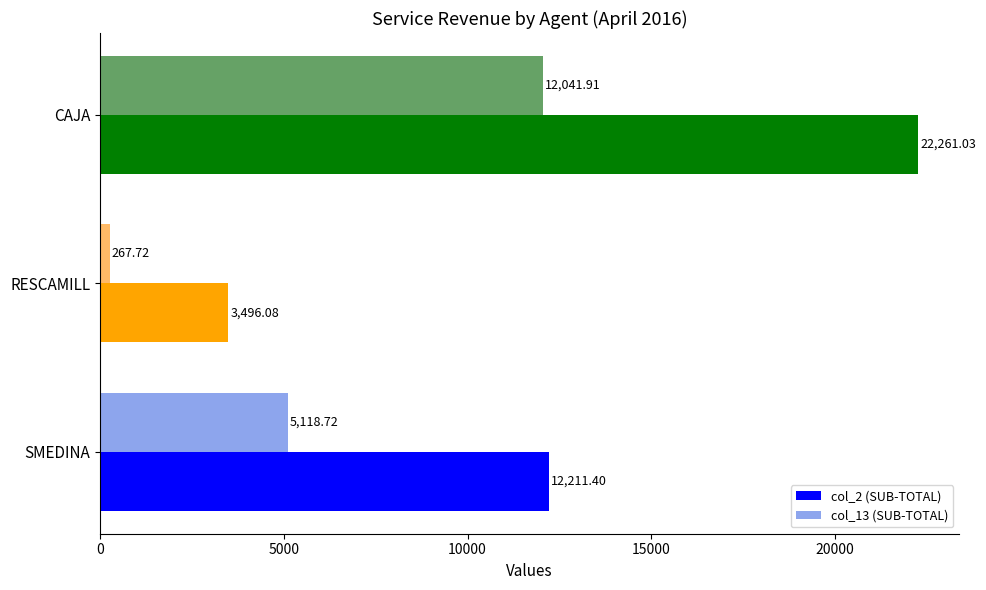

What is the sum of the col_2 (SUB-TOTAL) values at RESCAMILL and SMEDINA?

15707.5